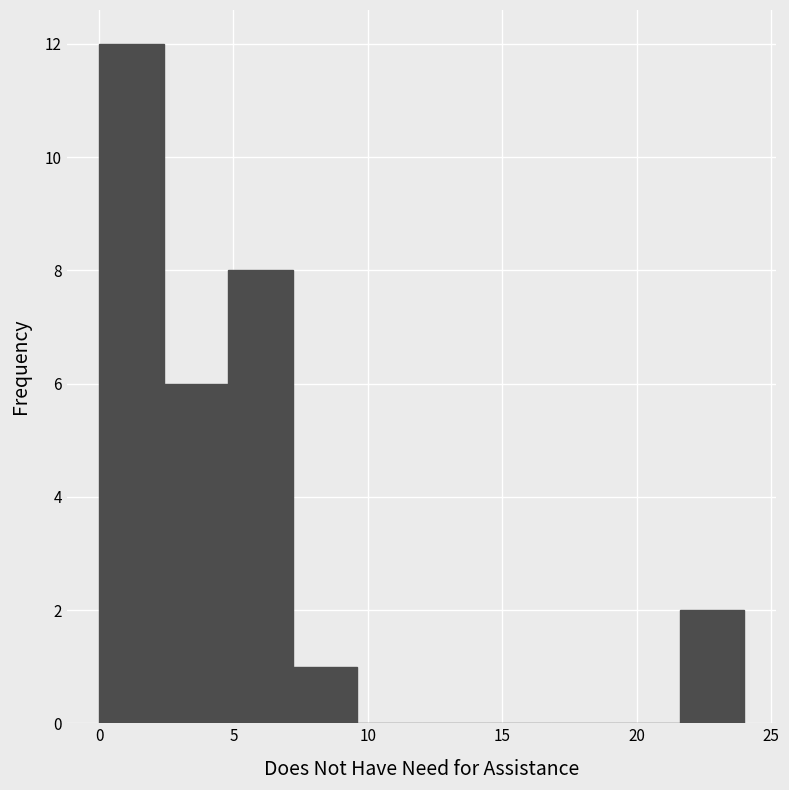

Reading left to right, list every bar in this chart as the range it spans on the x-axis followed by its height. Neither the bar edges nor the heights are printed on the chart, so give them approximately, as read against the axes.

0.0 to 2.4: 12
2.4 to 4.8: 6
4.8 to 7.2: 8
7.2 to 9.6: 1
9.6 to 12.0: 0
12.0 to 14.4: 0
14.4 to 16.8: 0
16.8 to 19.2: 0
19.2 to 21.6: 0
21.6 to 24.0: 2